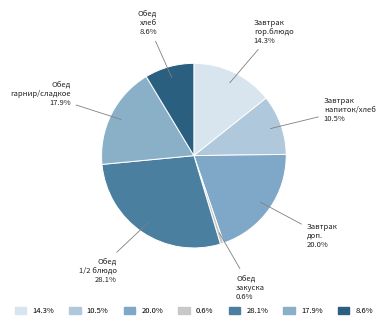

How many slices are in this pie chart?

7